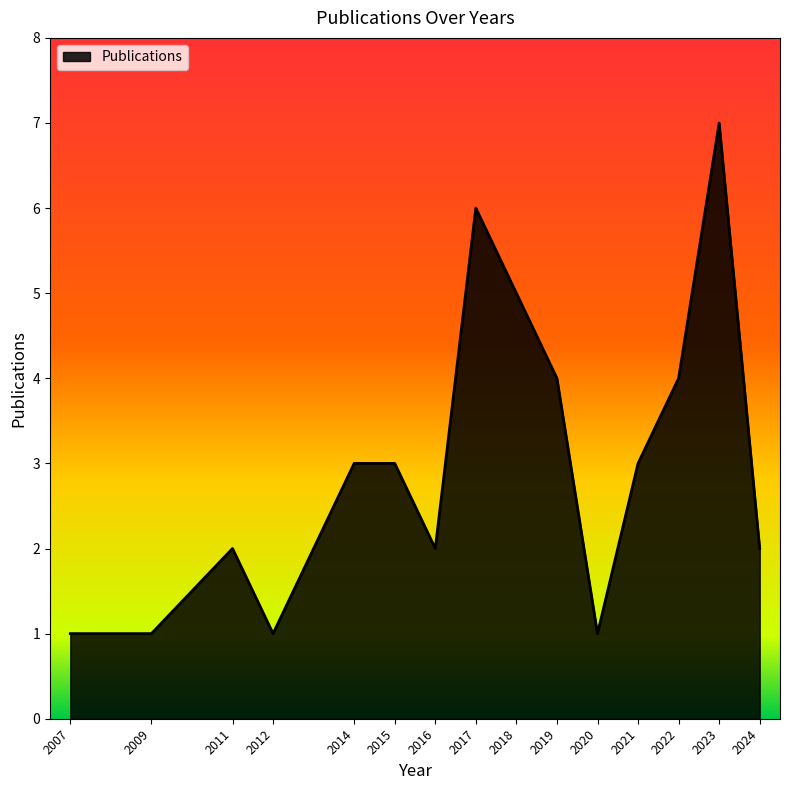

What is the difference between the maximum and minimum values?

6